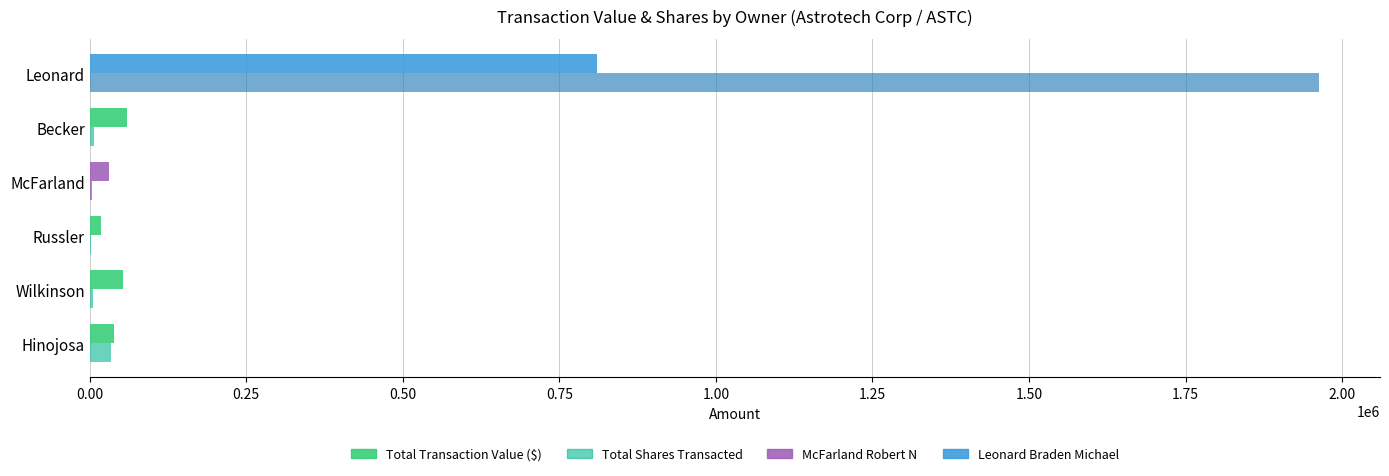

What is the sum of all Total Shares Transacted values?

2015505